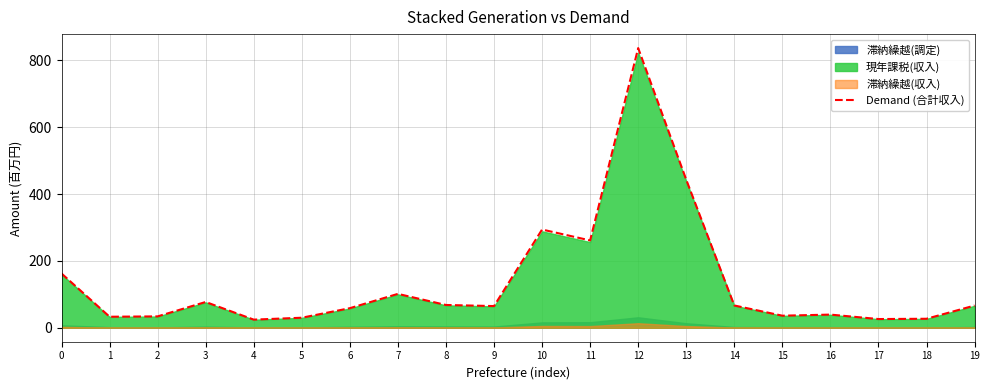

Rank the categories by value from lowest to highest.

4, 17, 18, 5, 1, 2, 15, 16, 6, 9, 19, 14, 8, 3, 7, 0, 11, 10, 13, 12